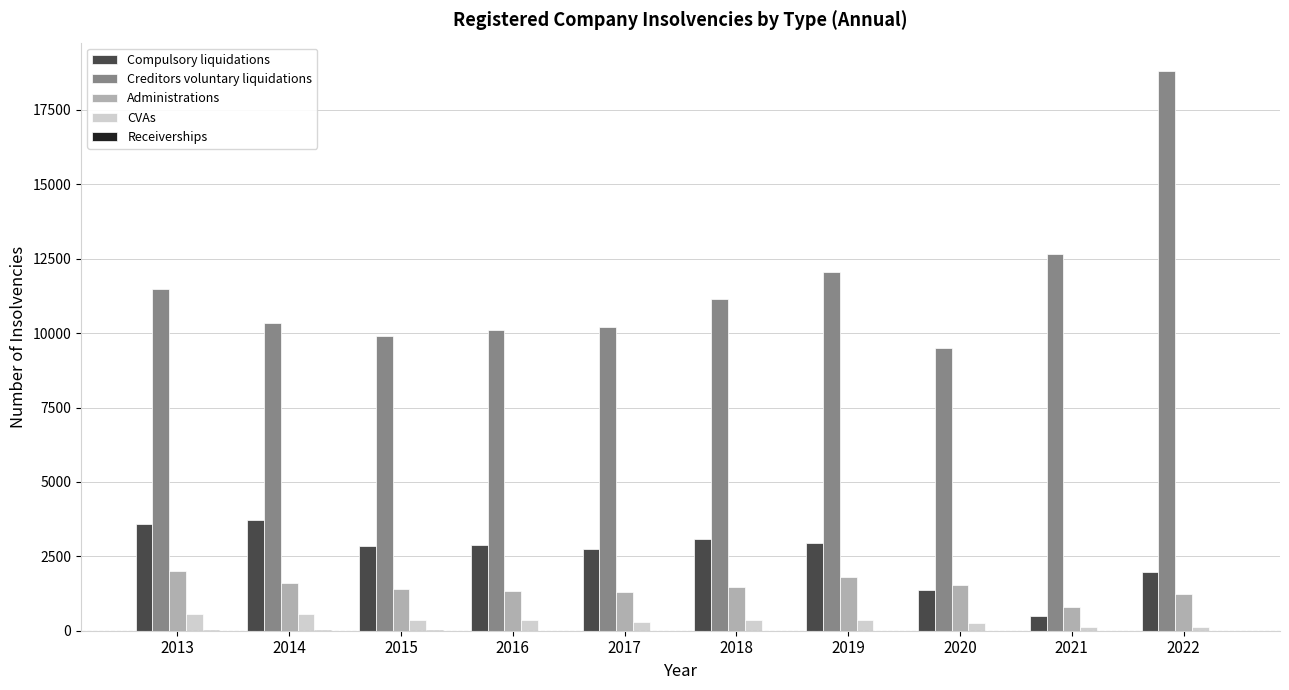

What is the sum of all CVAs values?

3344